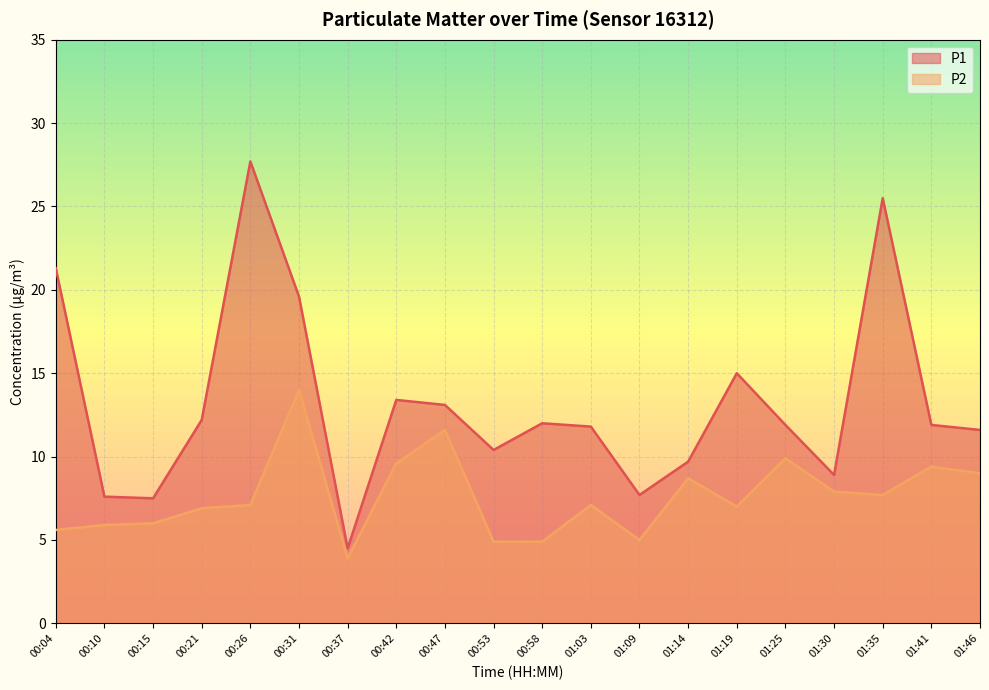

How many lines are shown in the chart?

2